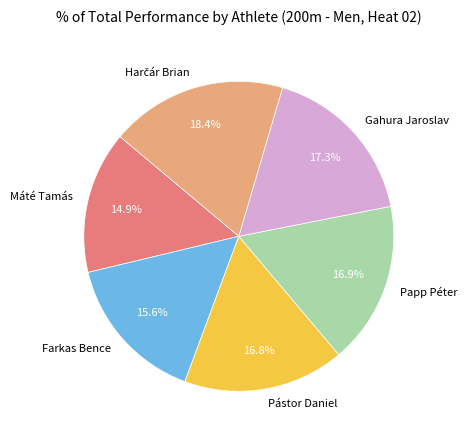

Combined, do Gahura Jaroslav and Pástor Daniel account for over 50%?

No